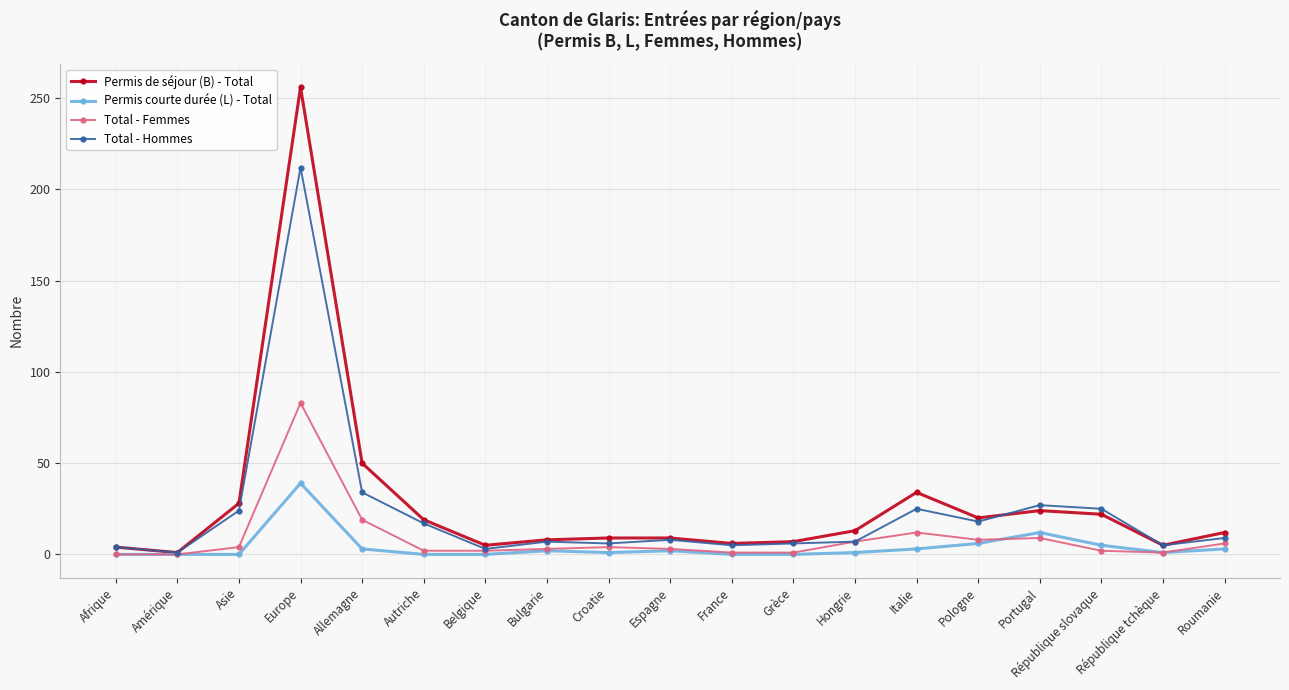

How many categories are shown in the chart?

19